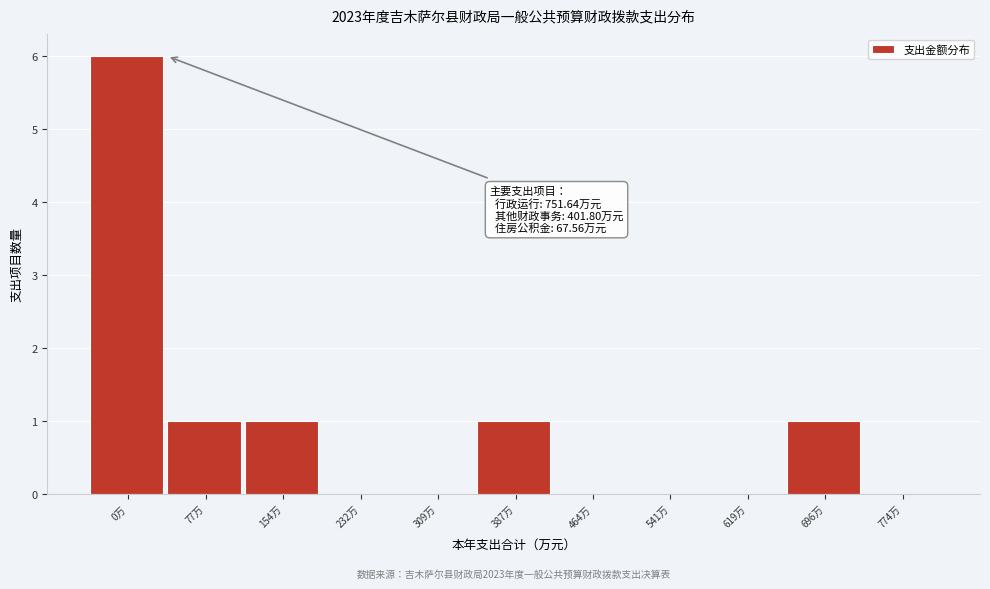

Reading left to right, transcribe all the data shown in this chart.

0万=6	77万=1	154万=1	232万=0	309万=0	387万=1	464万=0	541万=0	619万=0	696万=1	774万=0